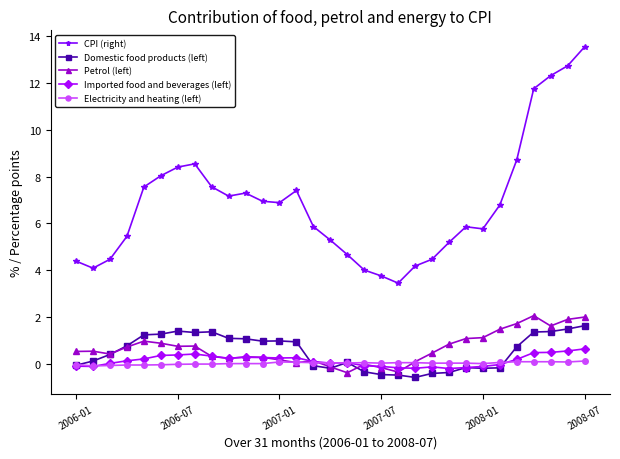

At how many categories does at least one series exceed 12?

3